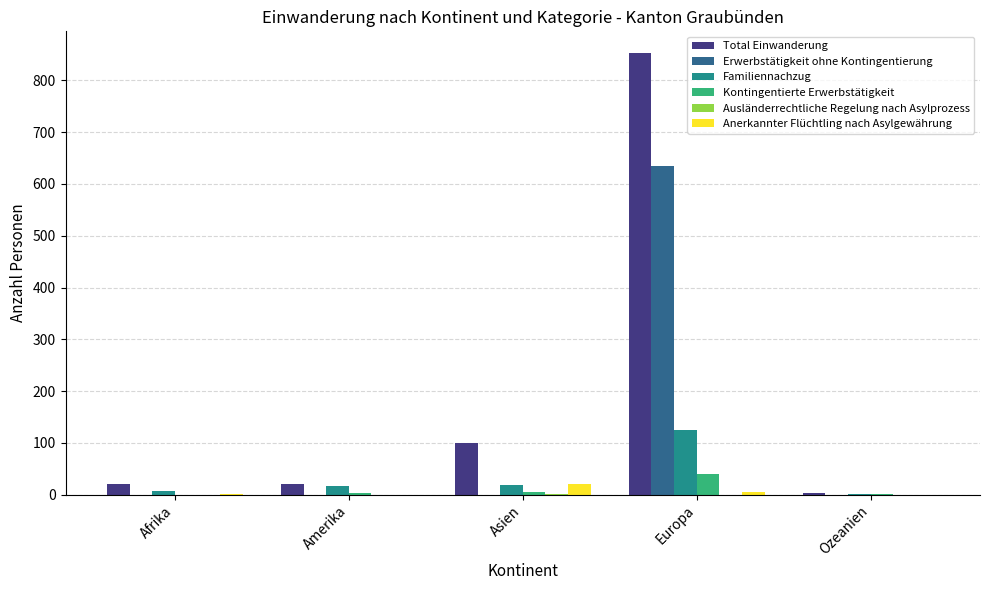

What is the greatest value displayed?

852